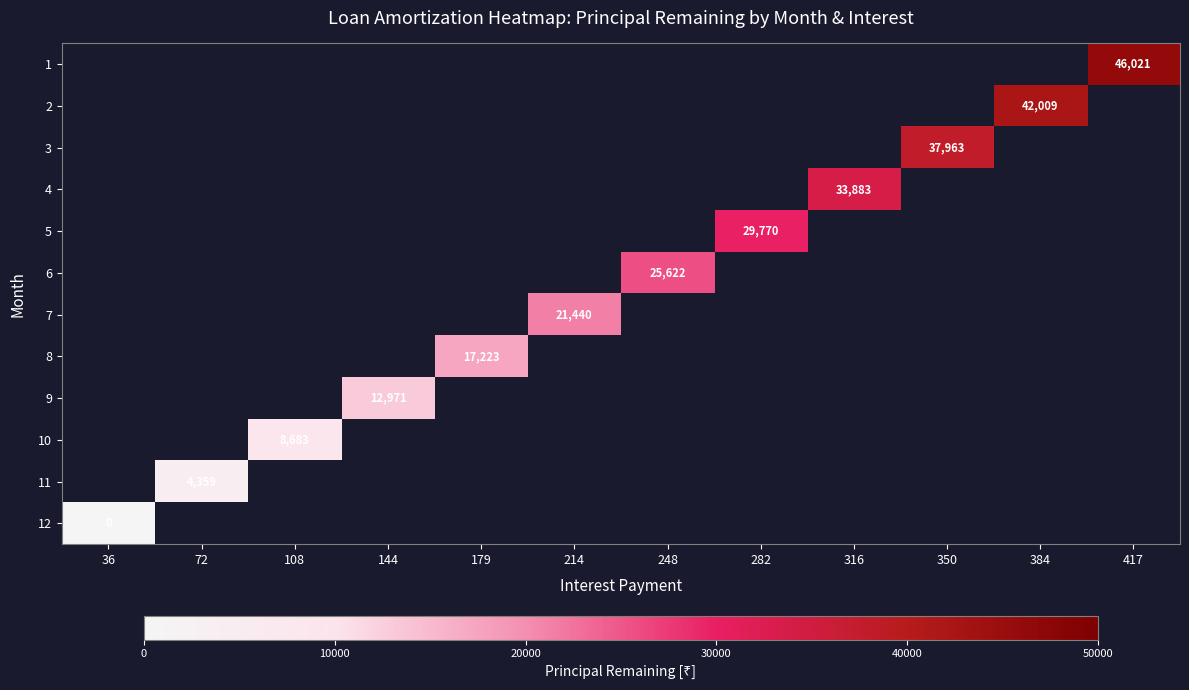

List the series in order of their peak value, highest first.

1, 2, 3, 4, 5, 6, 7, 8, 9, 10, 11, 12